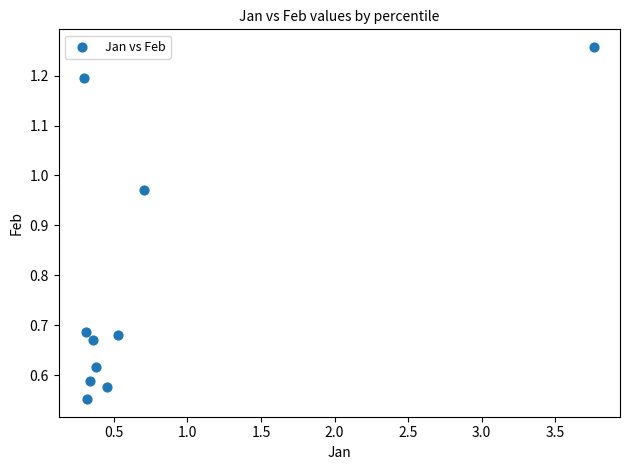

What is the range of X values (max minus min)?

3.5